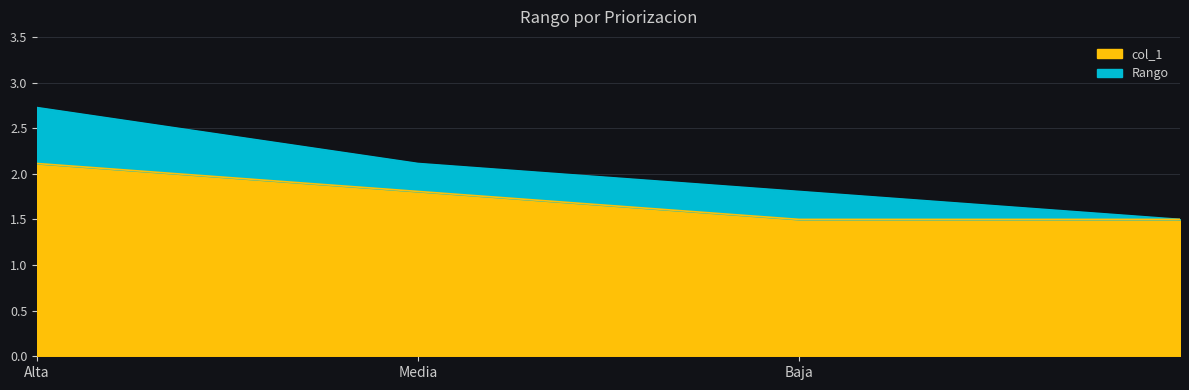

Read the col_1 value at Media.

1.8